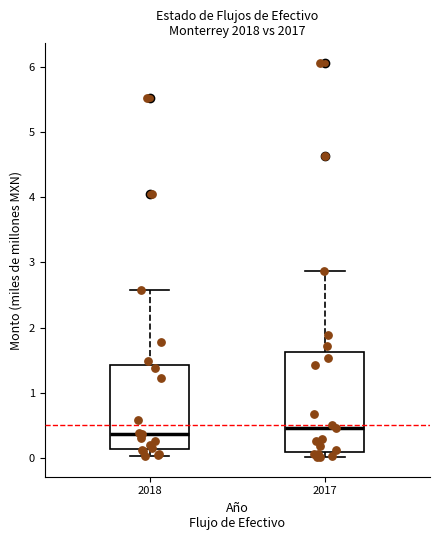

Comparing the boxes themselves (not the whiskers), which one is the tallest?

2017